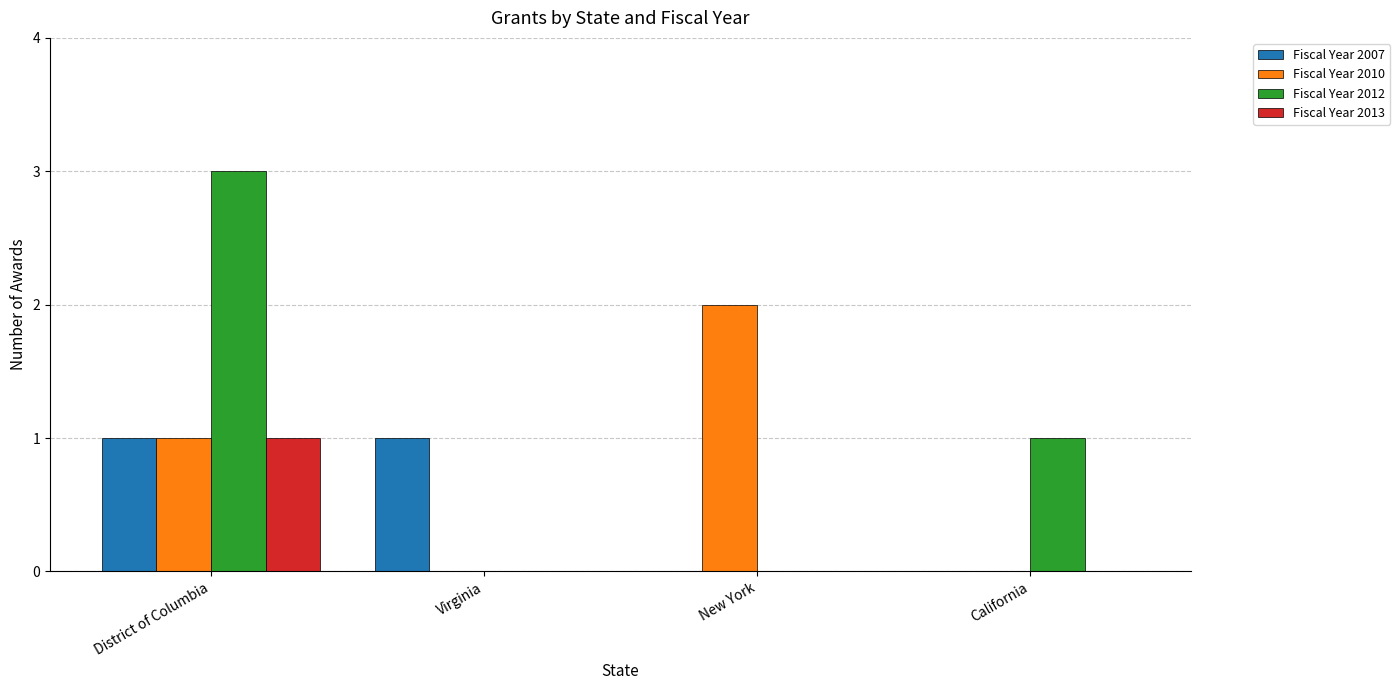

Count the number of categories in the chart.

4